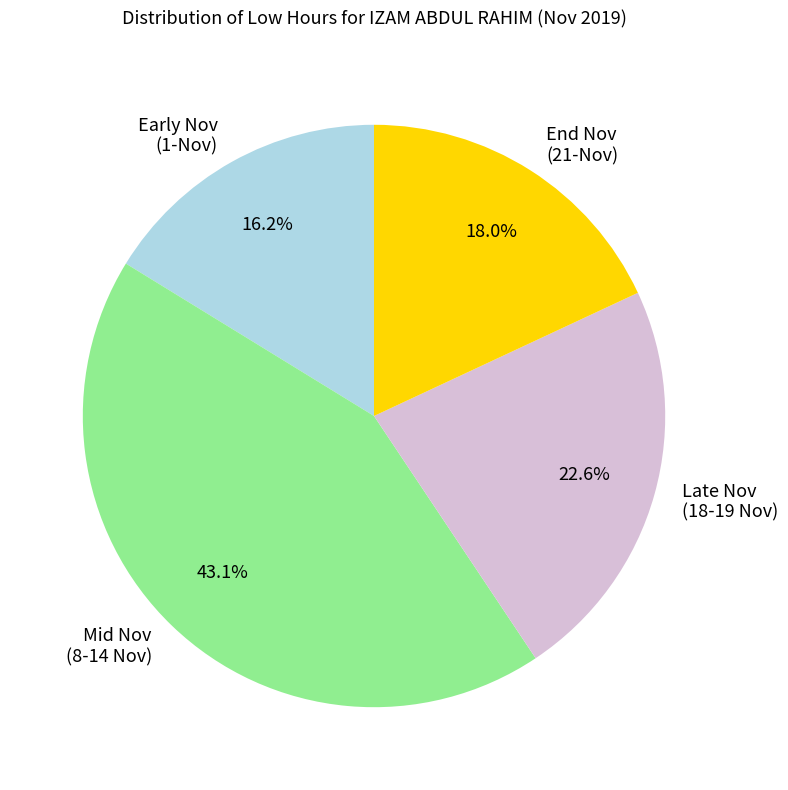

How many segments does this pie chart have?

4